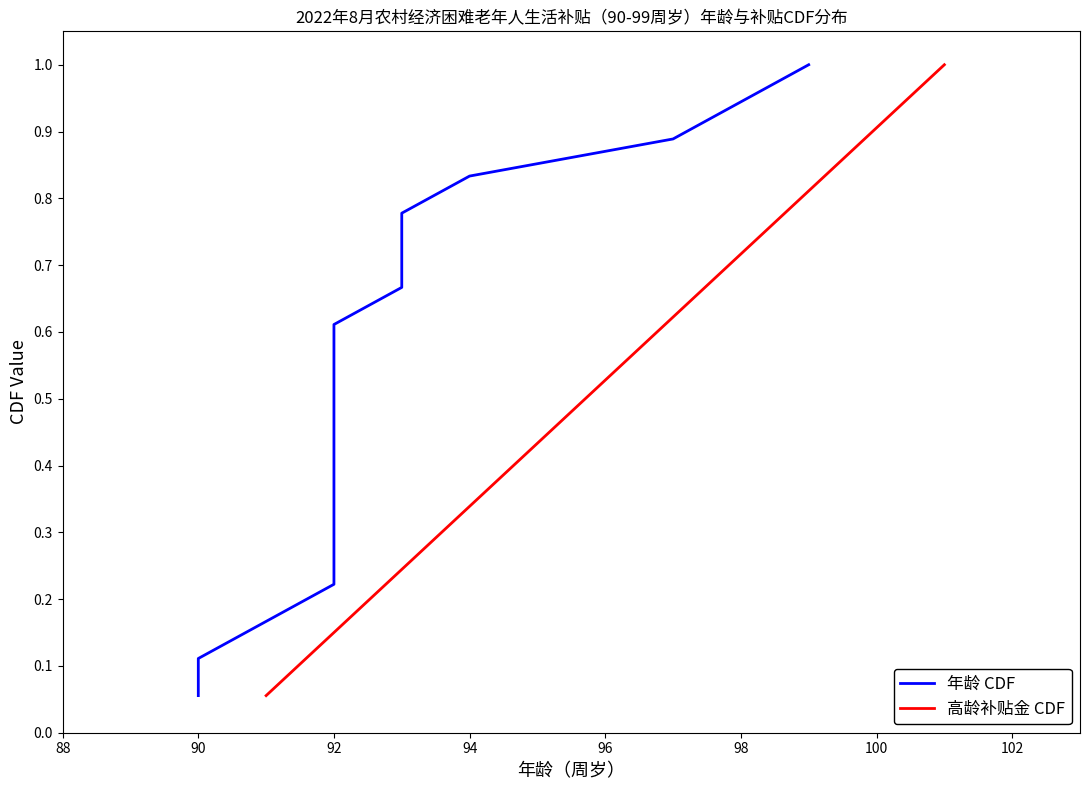

At how many categories does at least one series exceed 0?

18